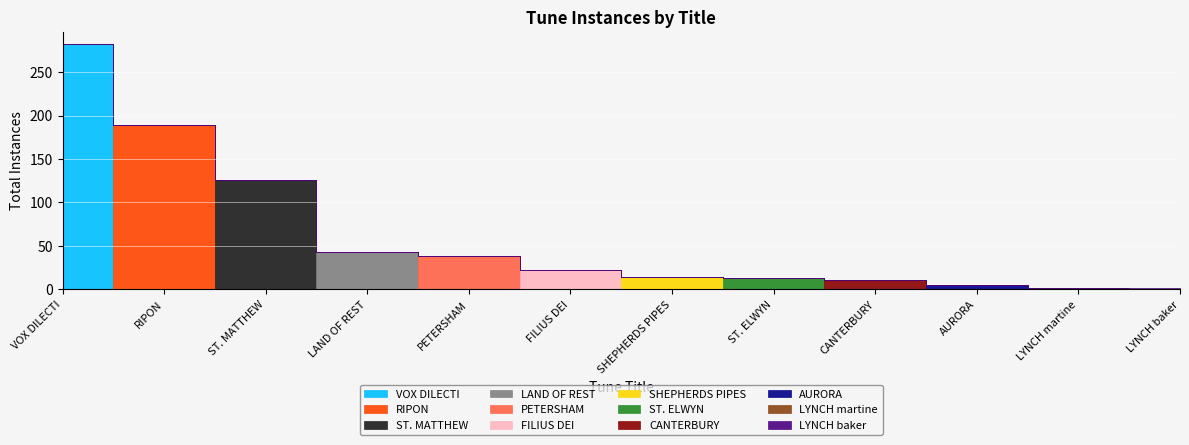

Rank the categories by value from highest to lowest.

VOX DILECTI, RIPON, ST. MATTHEW, LAND OF REST, PETERSHAM, FILIUS DEI, SHEPHERDS PIPES, ST. ELWYN, CANTERBURY, AURORA, LYNCH martine, LYNCH baker